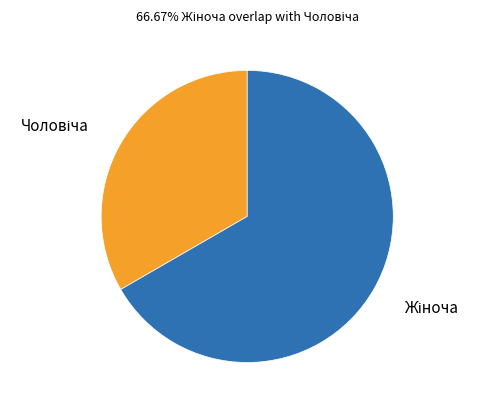

Is there a majority slice in this chart?

Yes